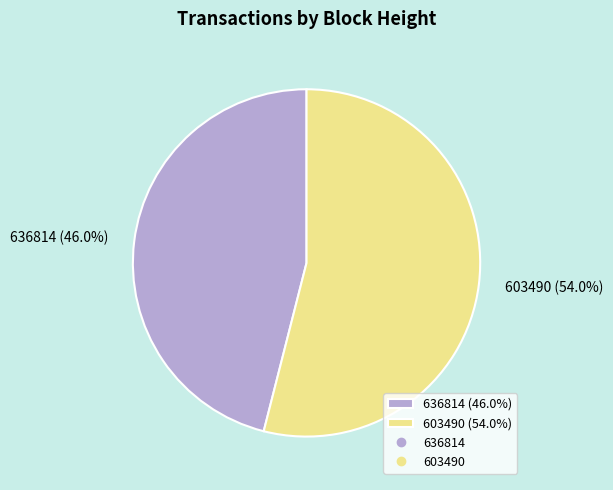

To the nearest percent, what portion does 636814 represent?

46%